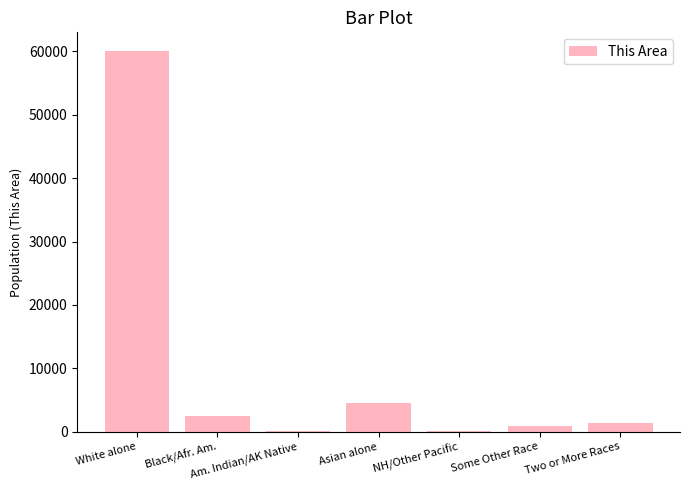

What is the greatest value displayed?

60007